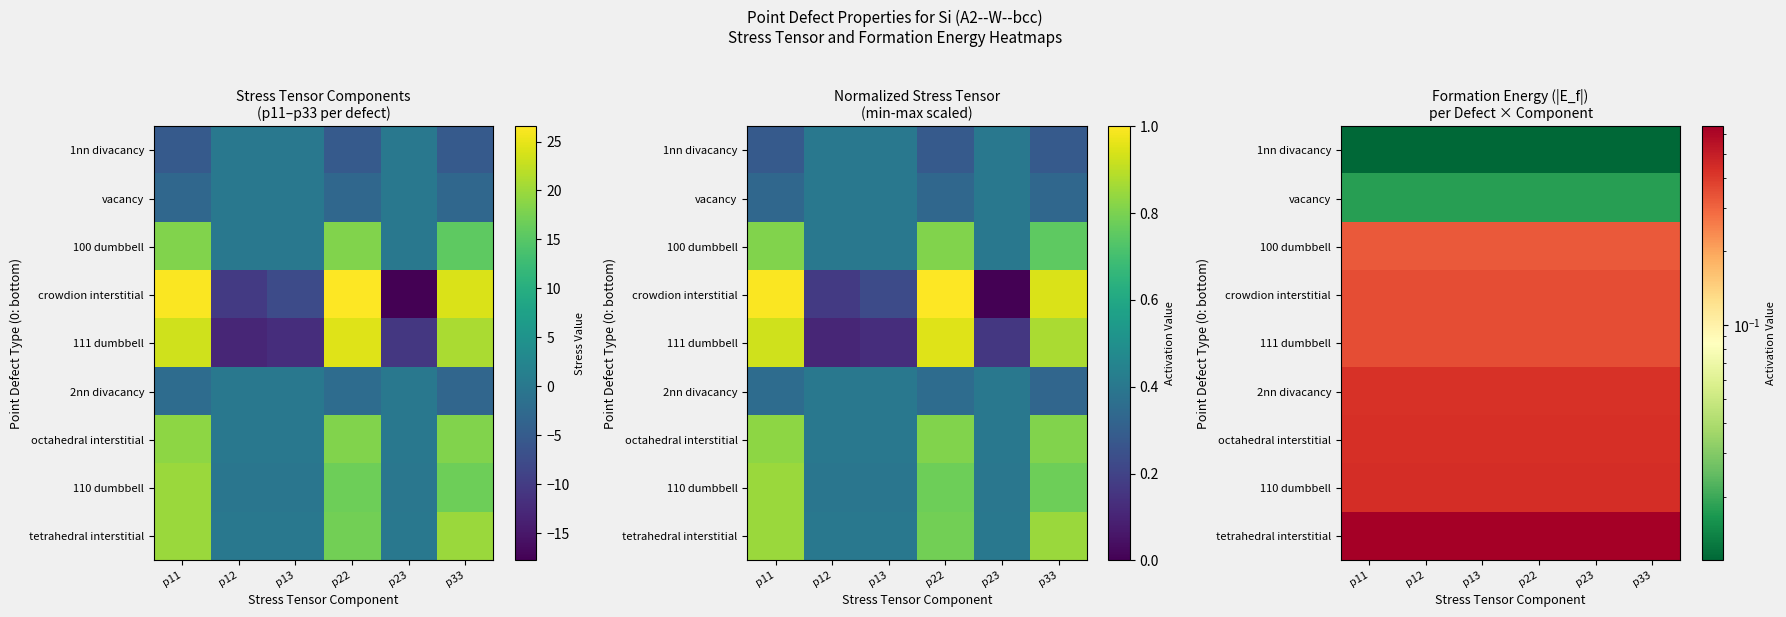

Which series changed the most between p13 and p23?

1nn divacancy